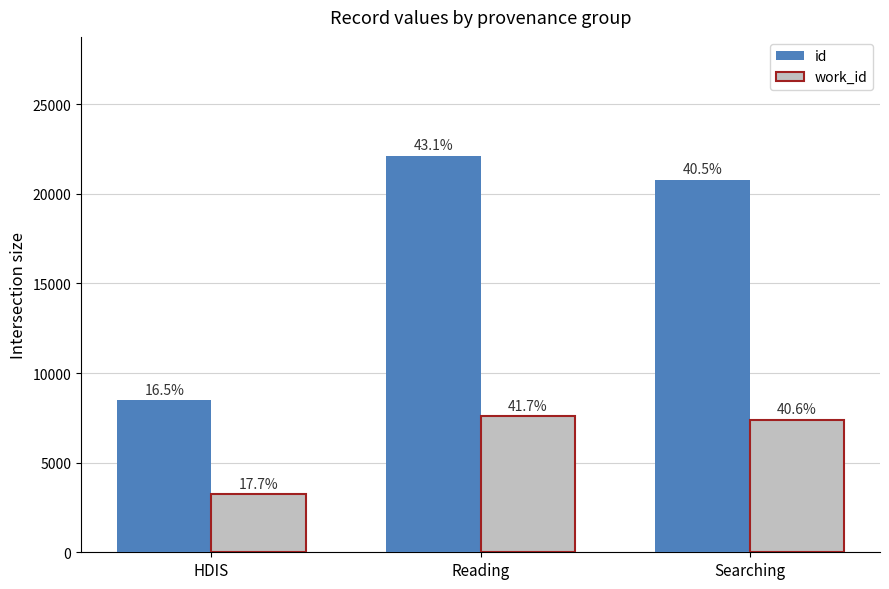

Are the bars grouped side by side (vs. stacked)?

Yes